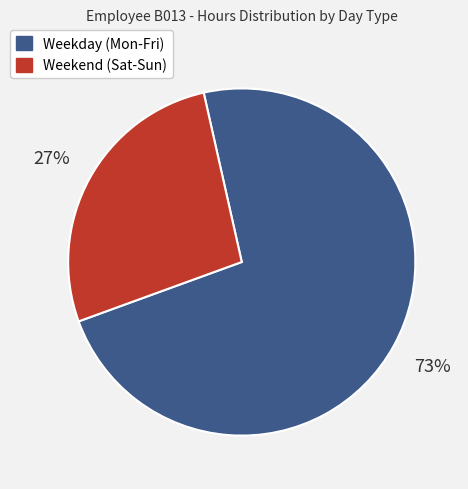

To the nearest percent, what is the average slice percentage?

50%